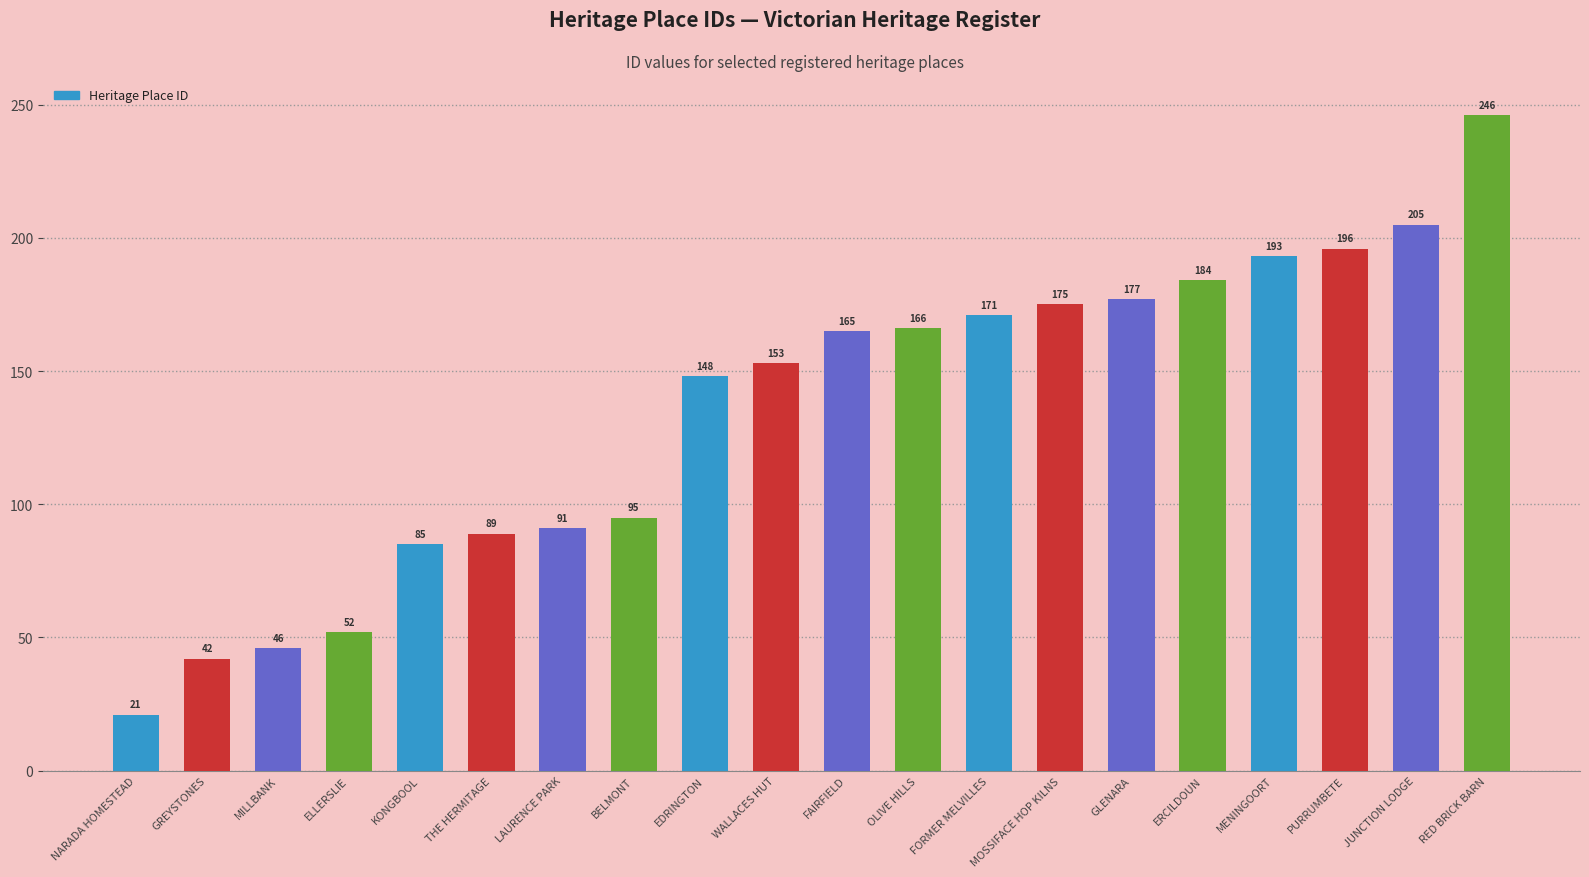

What is the change in value from GREYSTONES to ERCILDOUN?

+142